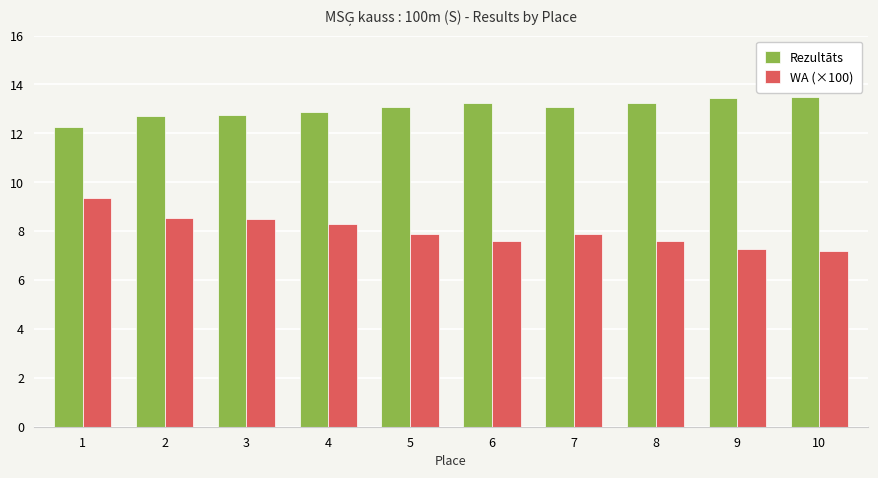

What is the smallest value displayed?

7.2